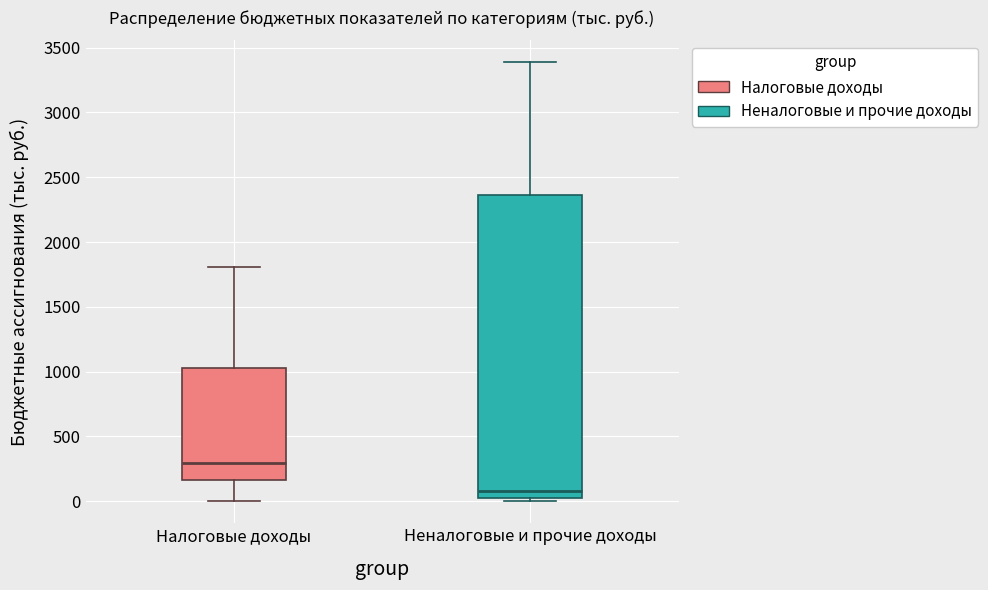

Which box's median line is the lowest?

Неналоговые и прочие доходы